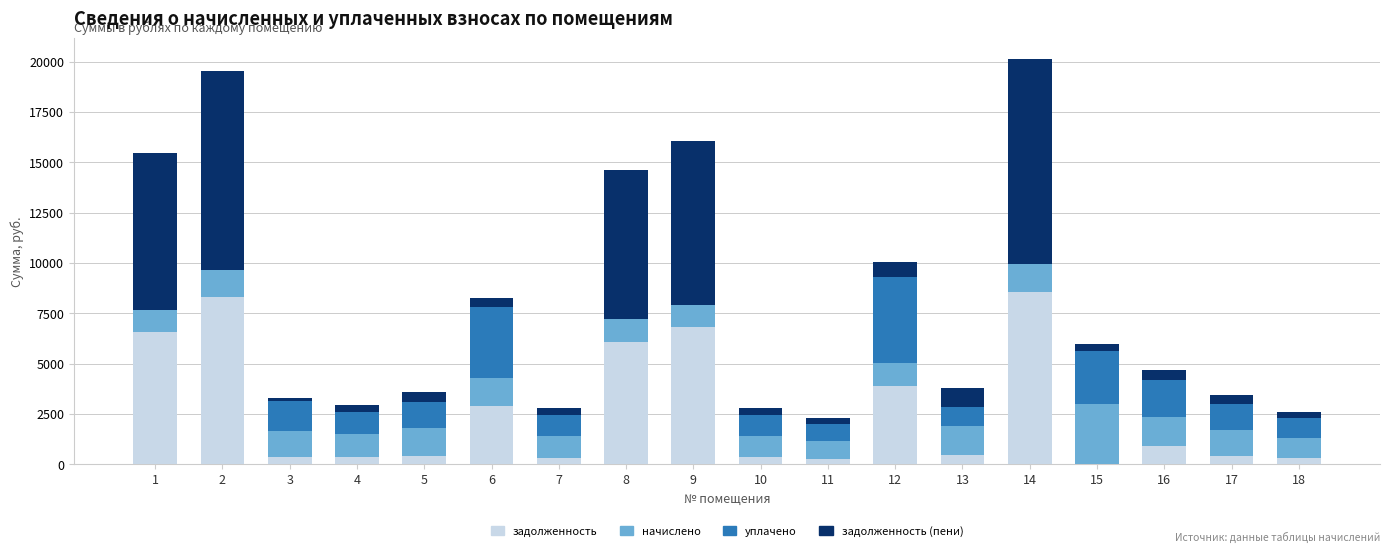

What is the maximum value for задолженность?

8561.8